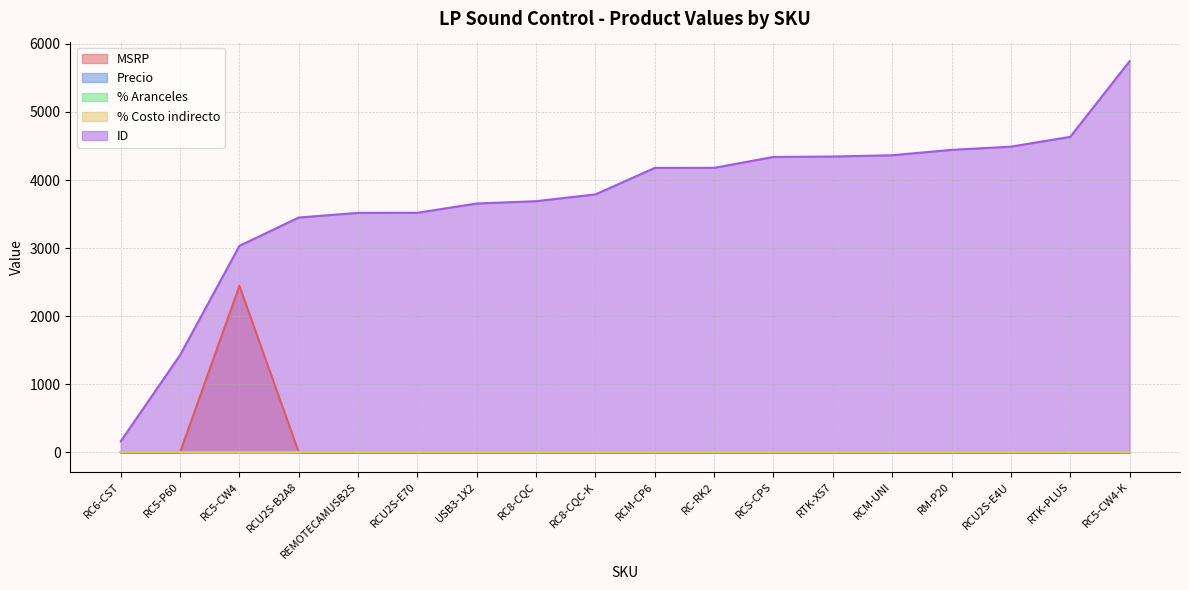

True or false: Precio and ID intersect in this chart.

False